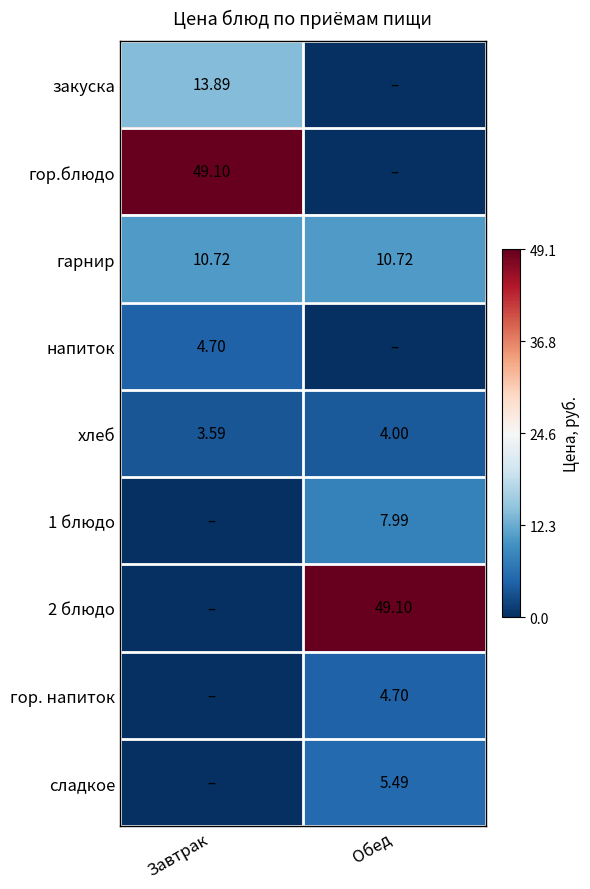

At which label does хлеб reach its peak?

Обед